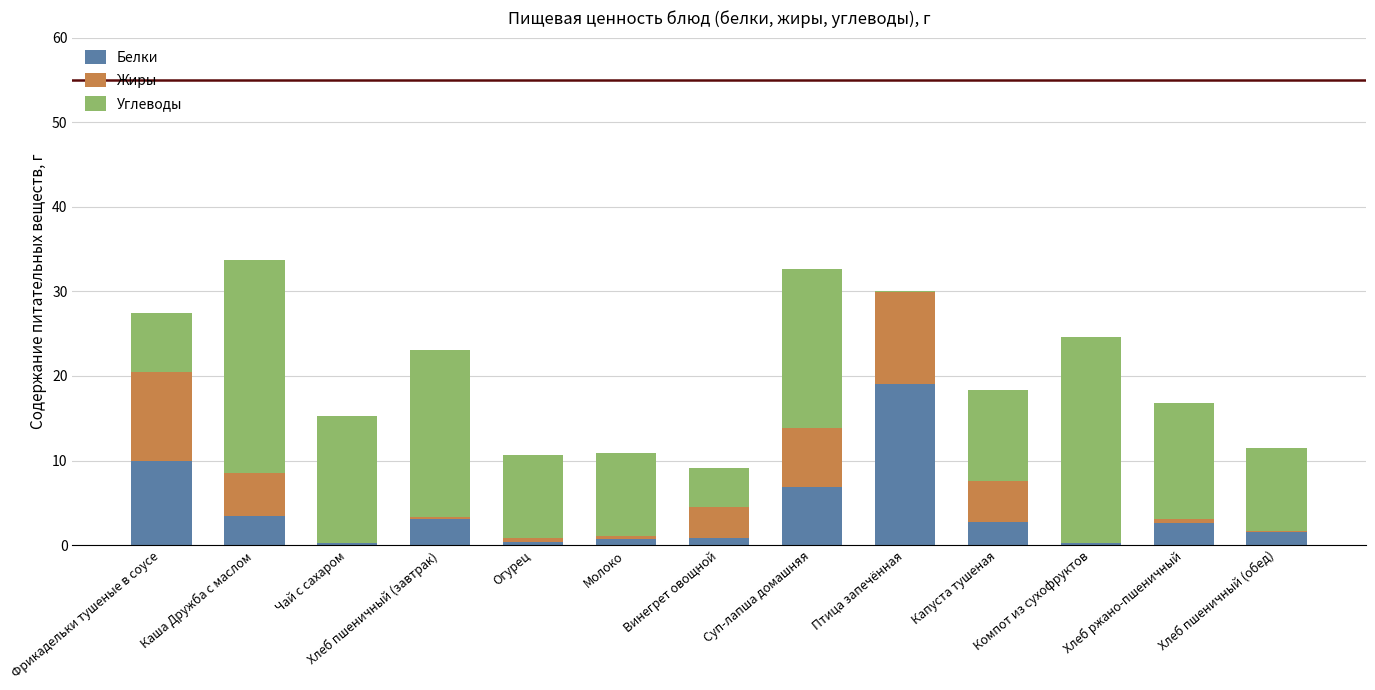

The Белки series shows 15.5 at Фрикадельки тушеные в соусе. True or false?

False